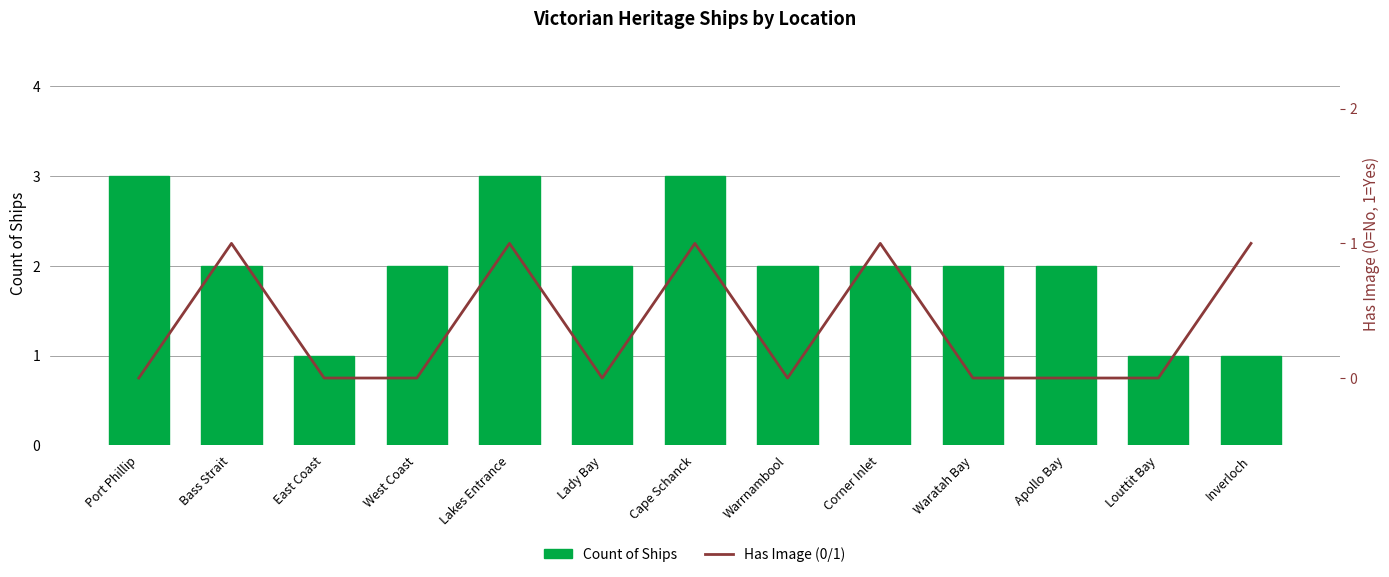

Count the Has Image (0/1) values in the range 0 to 1.

13